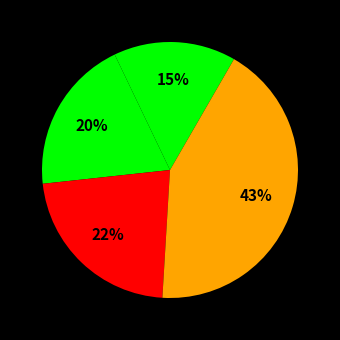

Rank the categories by value from highest to lowest.

FZ client progress indicator is misleading, Deleting a symbolic link removes the link, Handling of symbolic links on Server, cannot list symbolic links